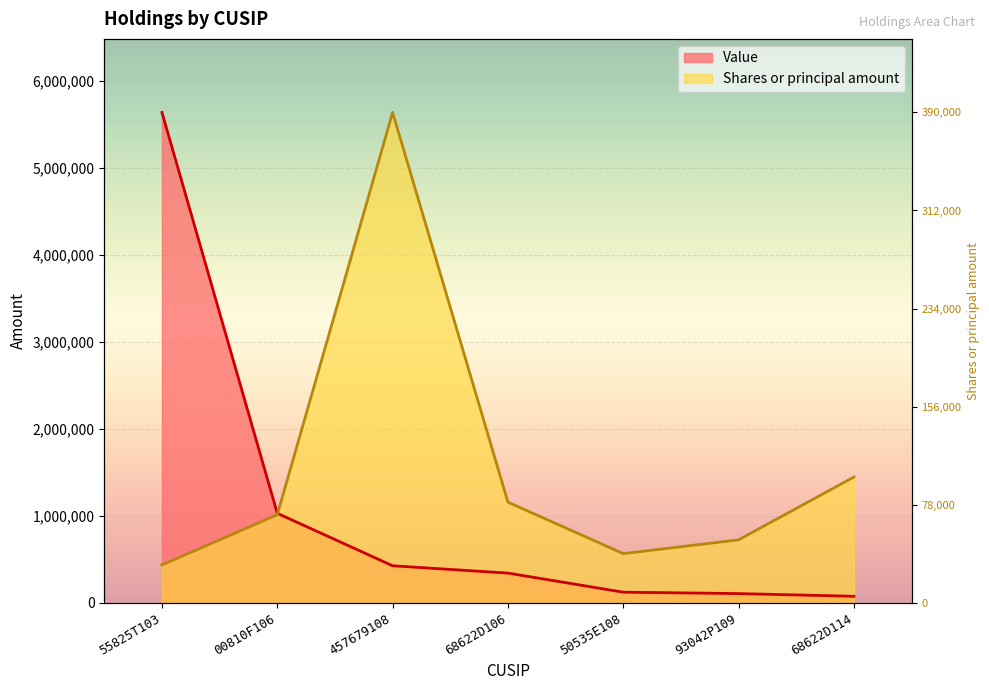

What is the difference between the second highest and minimum values in the Value series?

955010.0